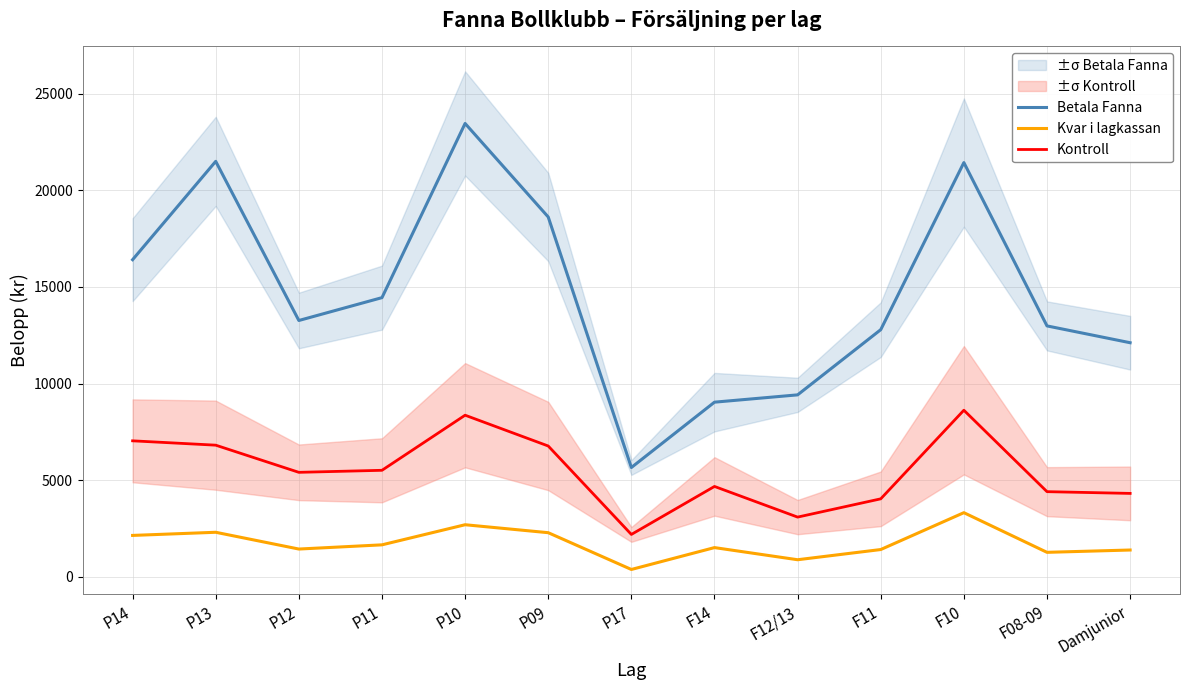

Does the chart display data point markers on the line(s)?

No